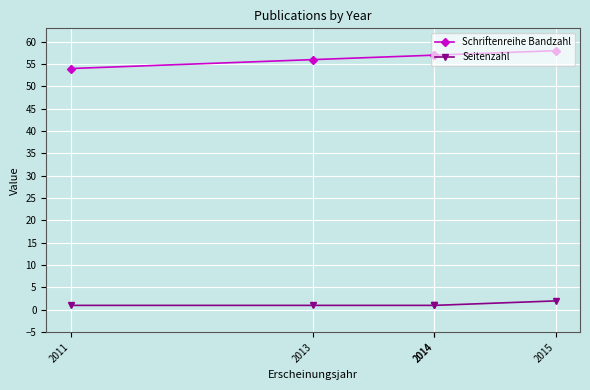

True or false: Seitenzahl and Schriftenreihe Bandzahl intersect in this chart.

False